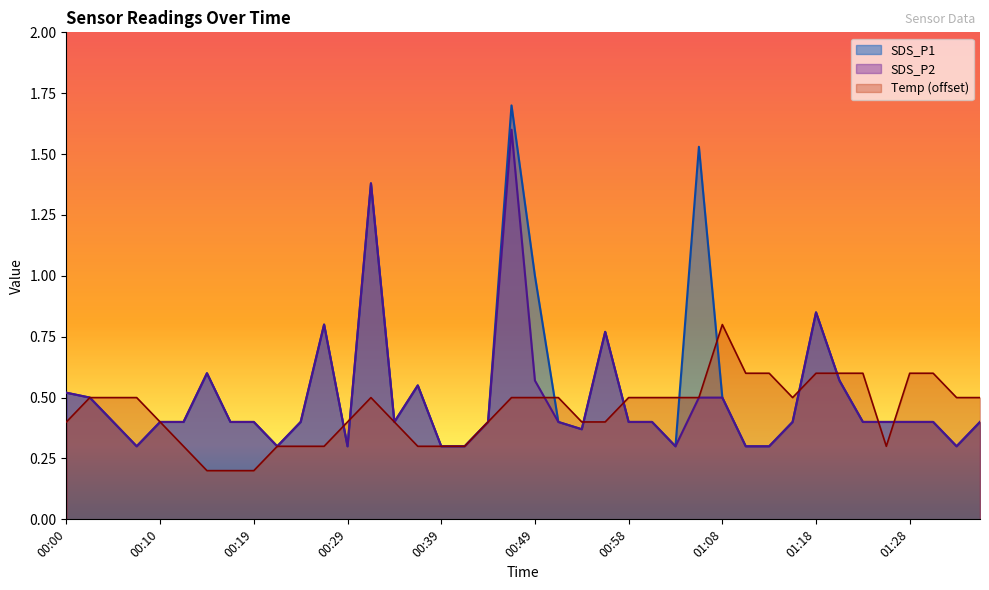

What is the spread (max minus min) of values at 01:03?

0.2